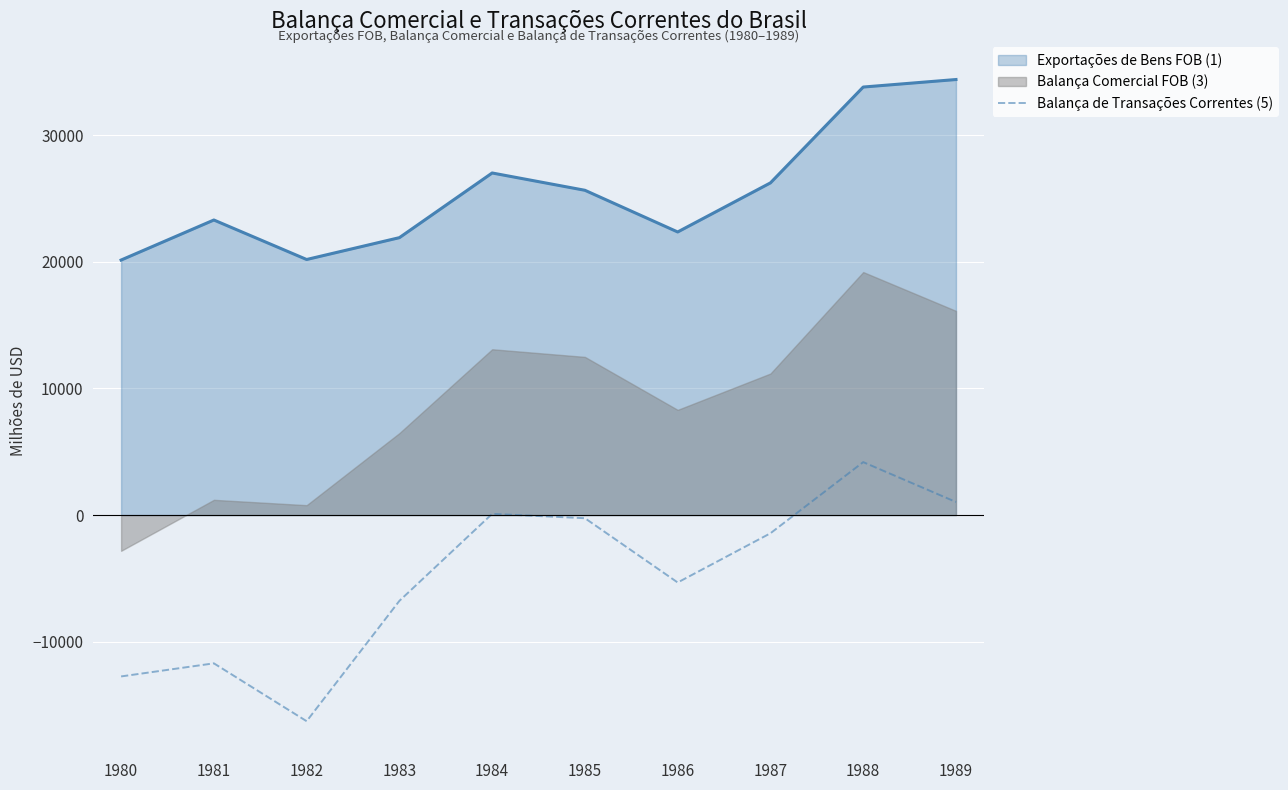

Which category has the lowest value across all series?

1982